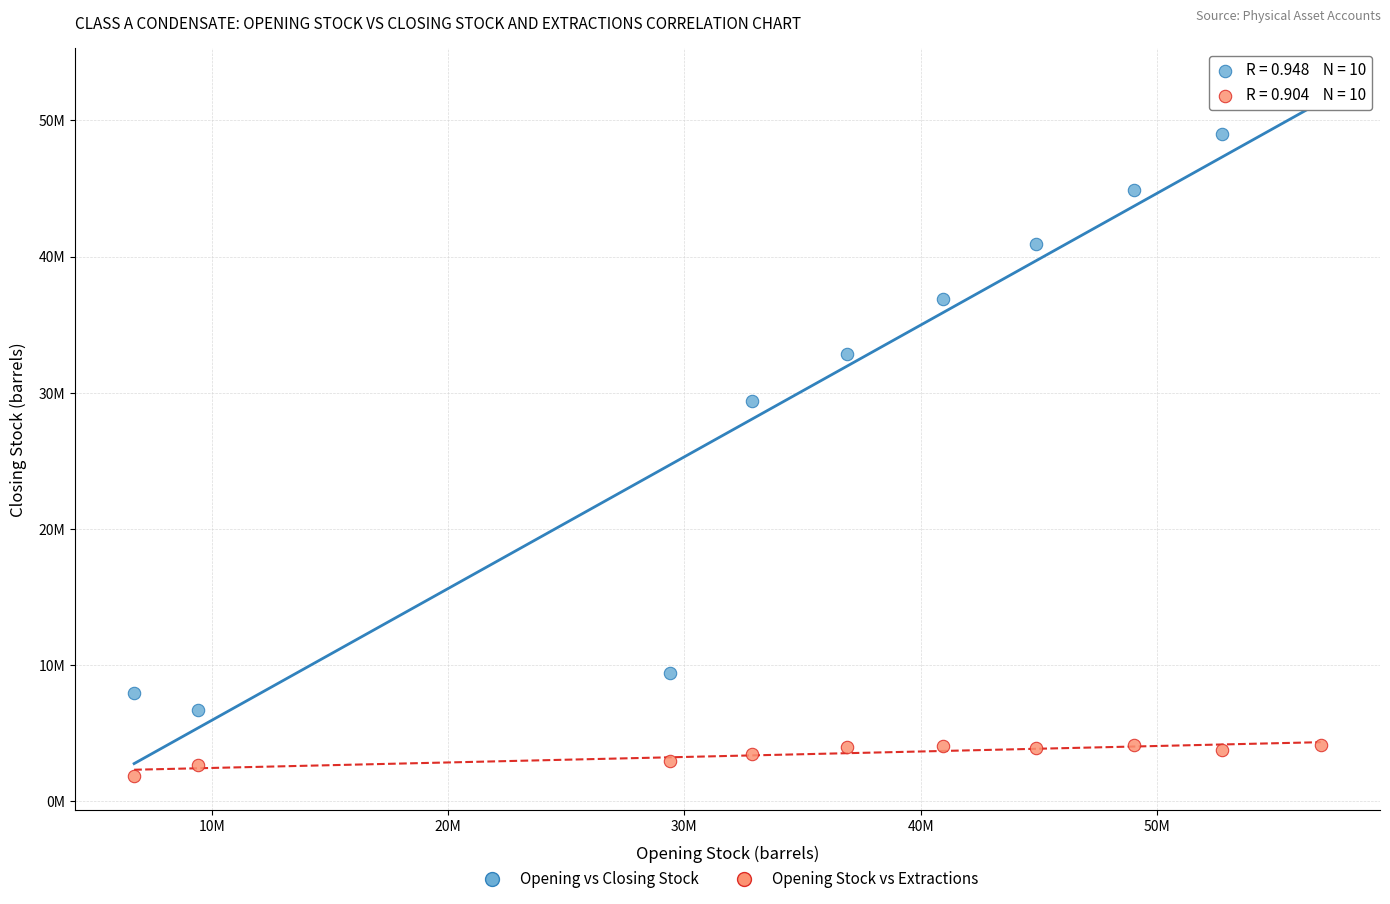

What are all the series names shown in the legend?

Opening vs Closing Stock, Opening Stock vs Extractions